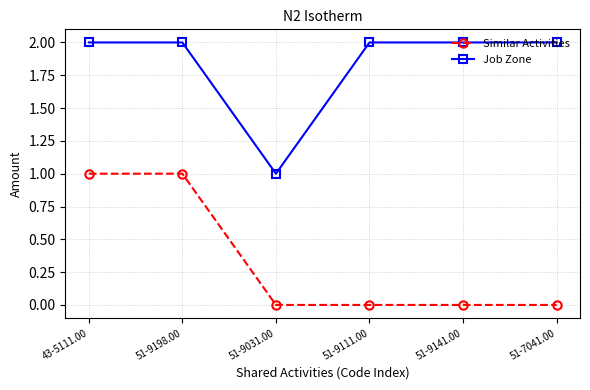

Reading left to right, what are all the values shown in this chart?

Similar Activities: 43-5111.00=1	51-9198.00=1	51-9031.00=0	51-9111.00=0	51-9141.00=0	51-7041.00=0
Job Zone: 43-5111.00=2	51-9198.00=2	51-9031.00=1	51-9111.00=2	51-9141.00=2	51-7041.00=2